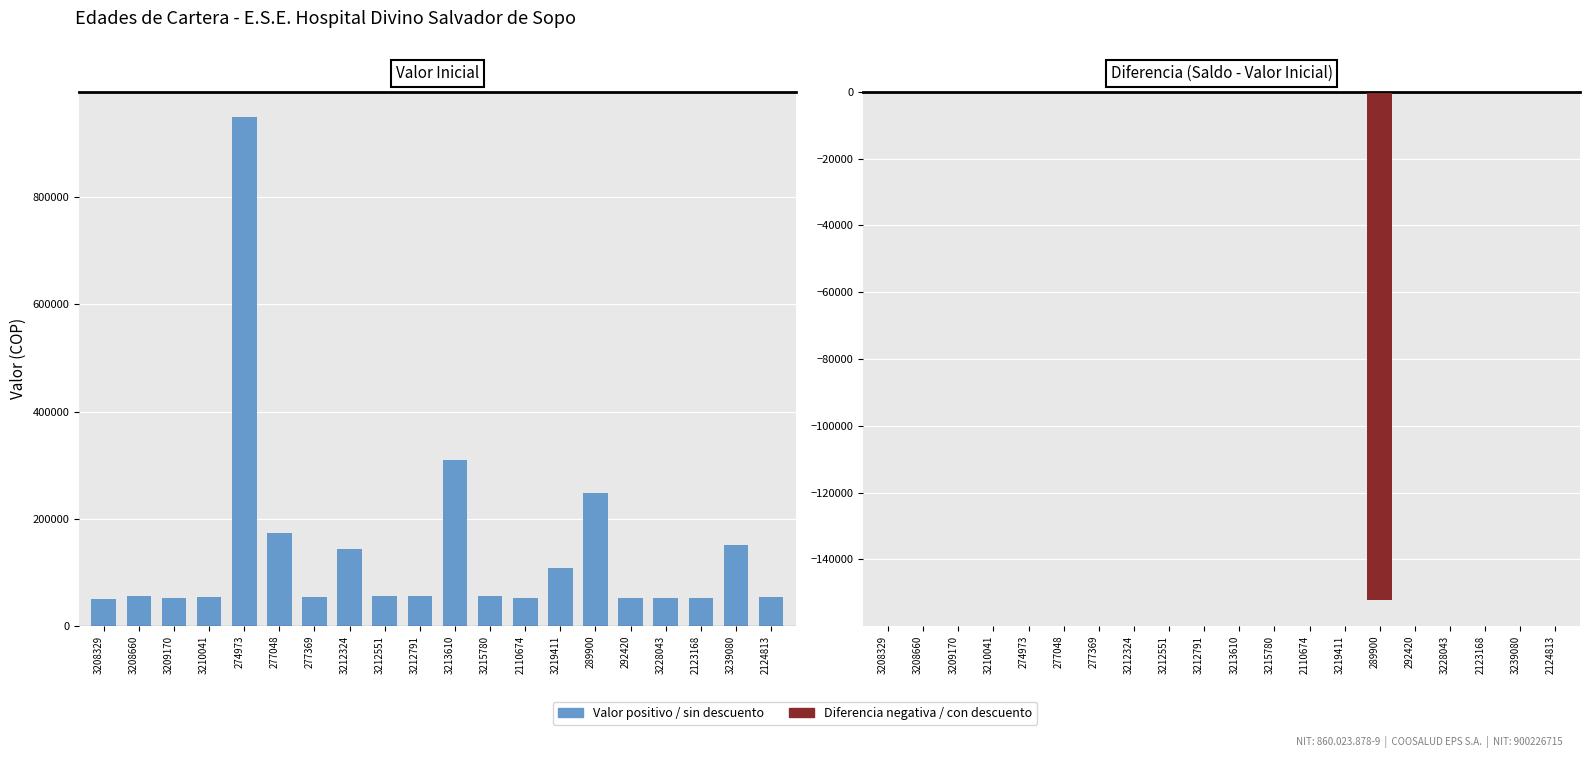

Is it true that Diferencia (Saldo - Valor Inicial) equals 0 at 3219411?

True